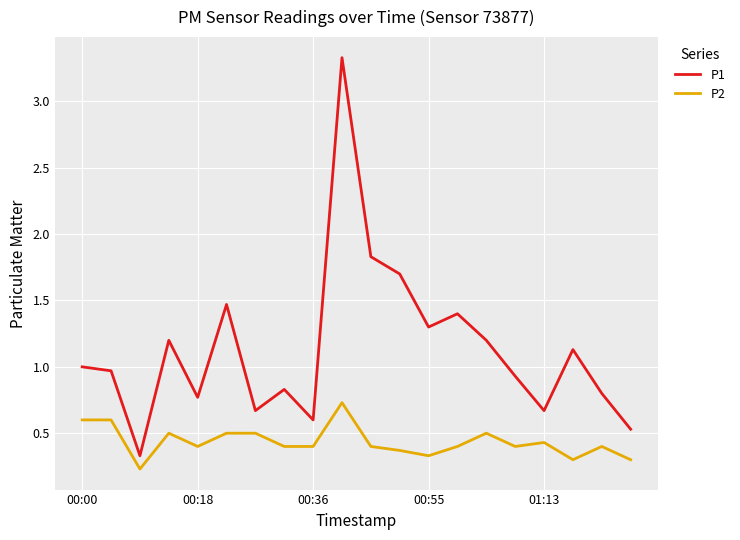

What is the highest value of the P1 series?

3.3